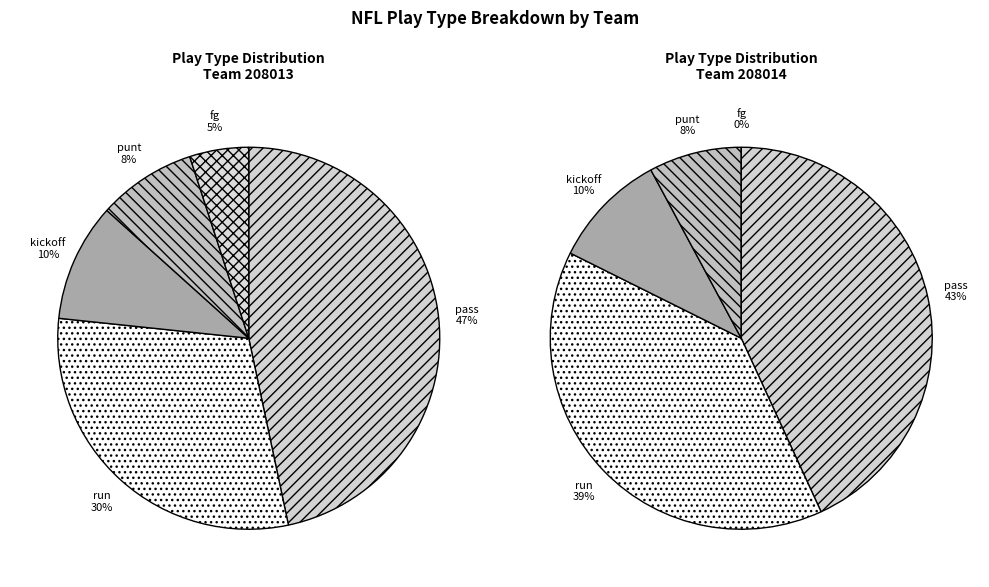

Is punt the majority of the pie?

No